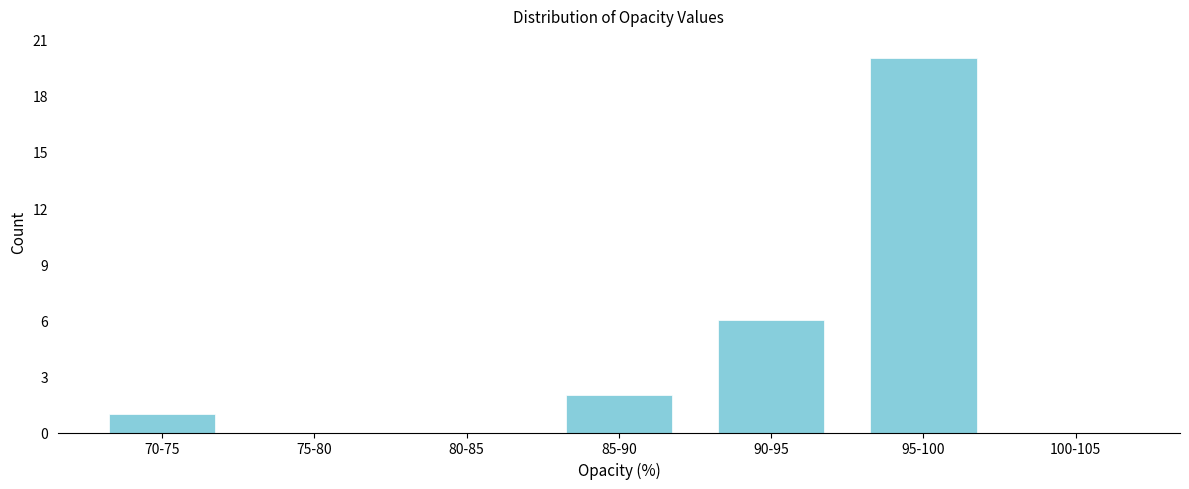

Reading right to left, what are all the values shown in this chart?

100-105=0	95-100=20	90-95=6	85-90=2	80-85=0	75-80=0	70-75=1